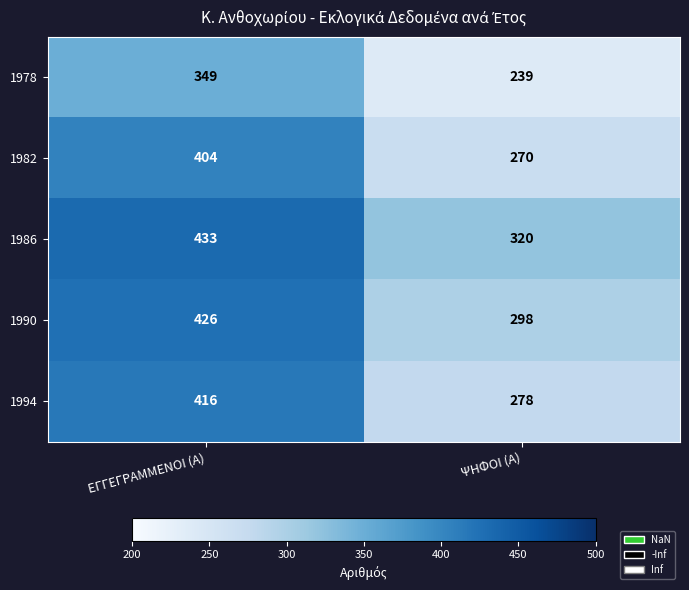

At how many categories does at least one series exceed 295?

2